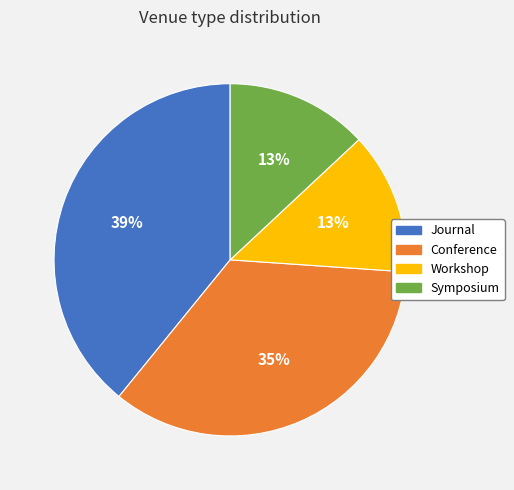

Is there any slice that represents more than half of the pie?

No